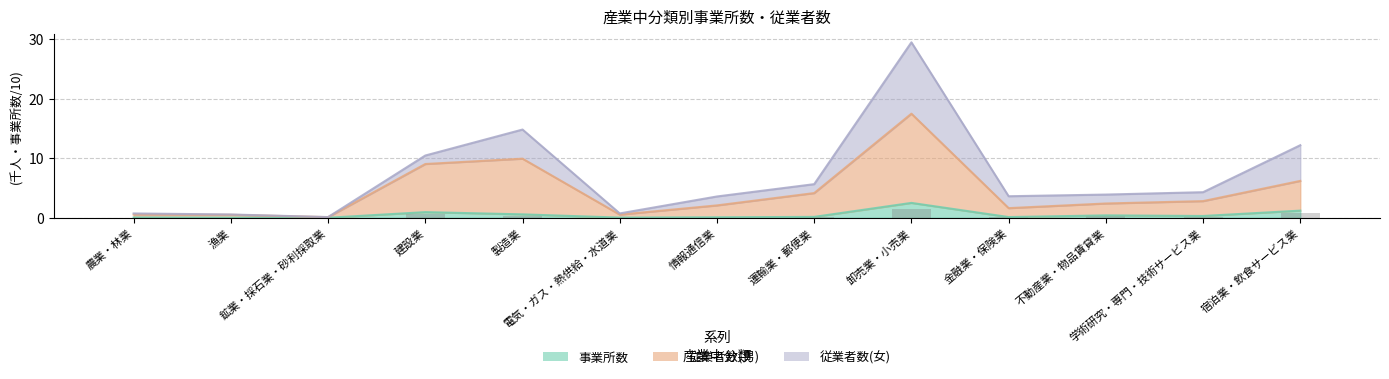

Which has a higher value, 情報通信業 or 漁業?

情報通信業